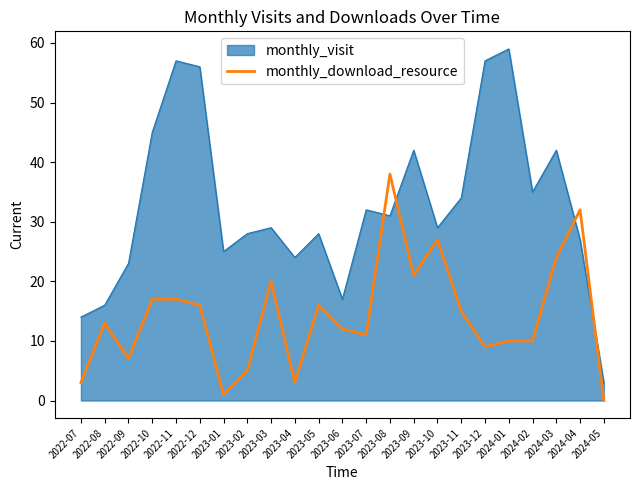

What is the difference between the highest and lowest values at 2023-05?

12